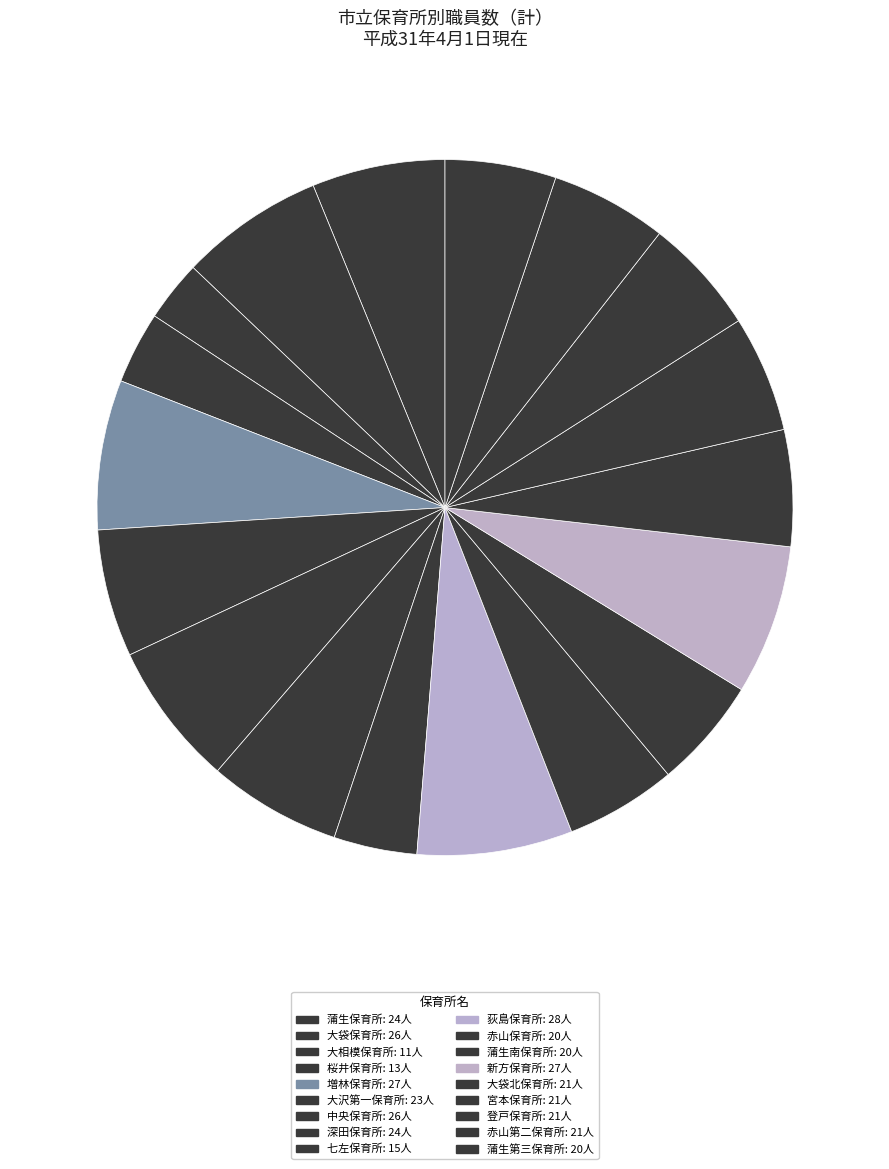

How many slices are in this pie chart?

18